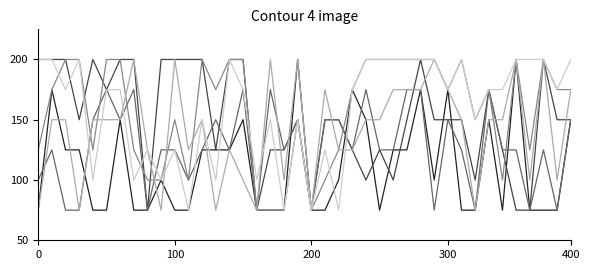

Does the chart display data point markers on the line(s)?

No